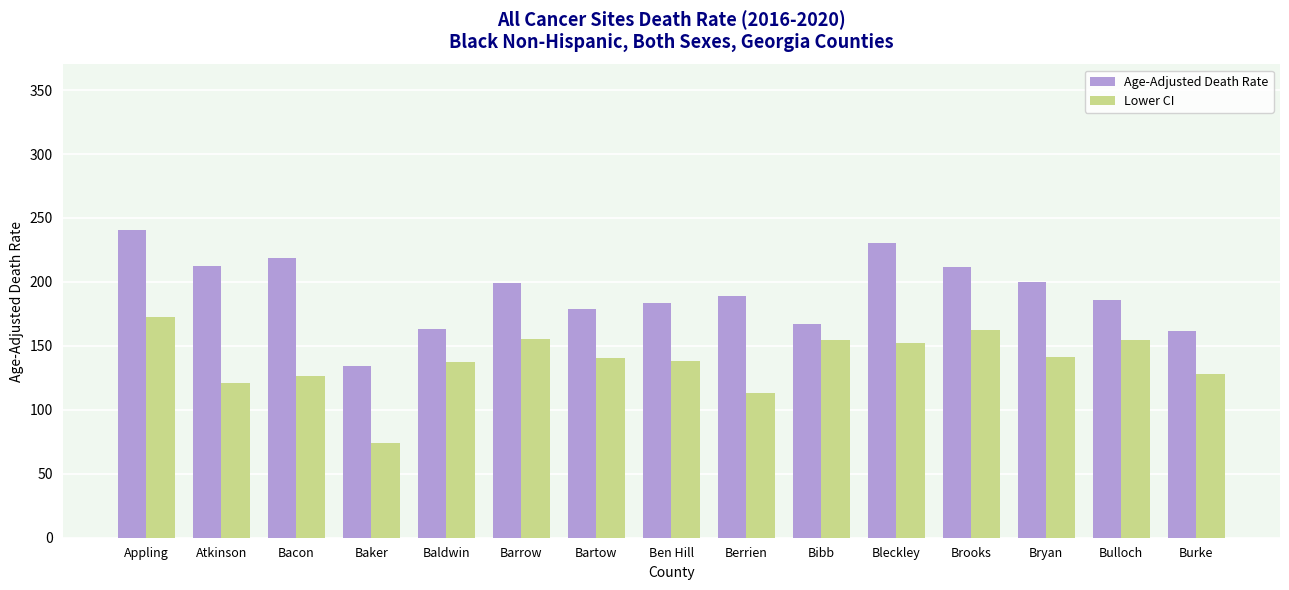

Where does the Age-Adjusted Death Rate series first go above 188?

Appling